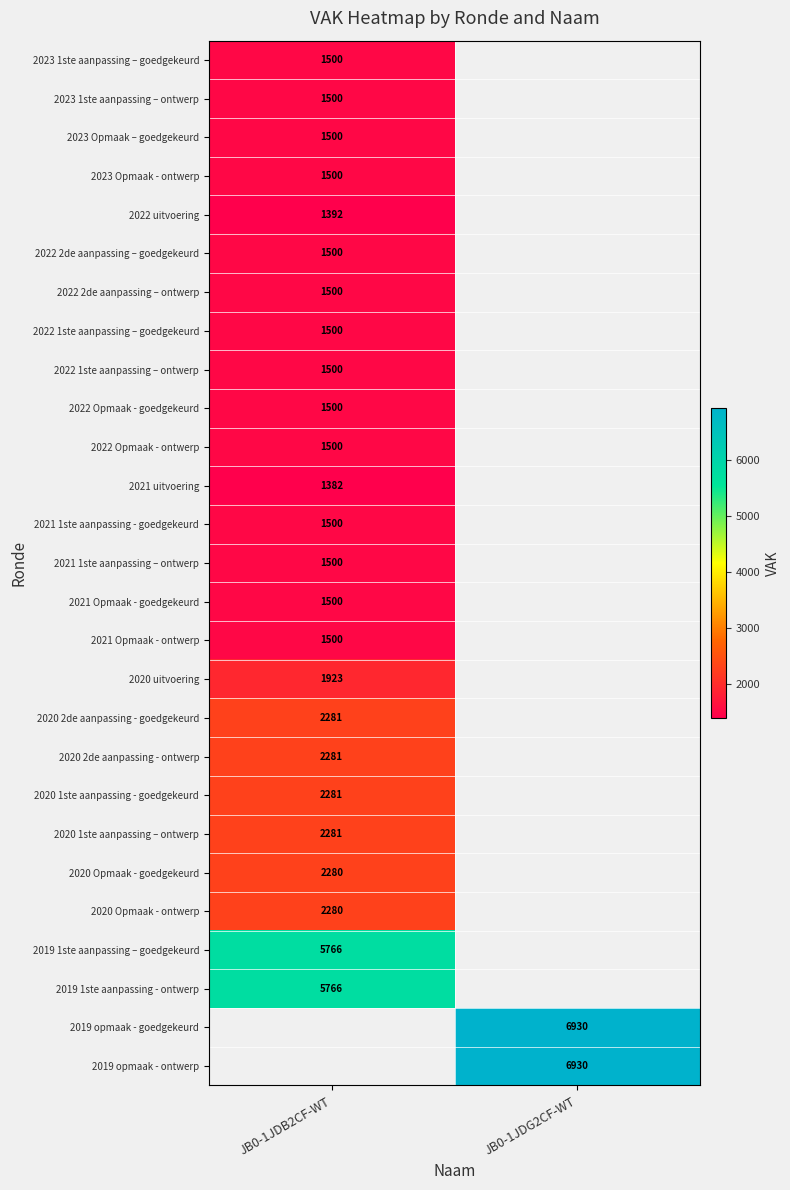

True or false: 2020 Opmaak - goedgekeurd has a value of 499.7 at JB0-1JDB2CF-WT.

False